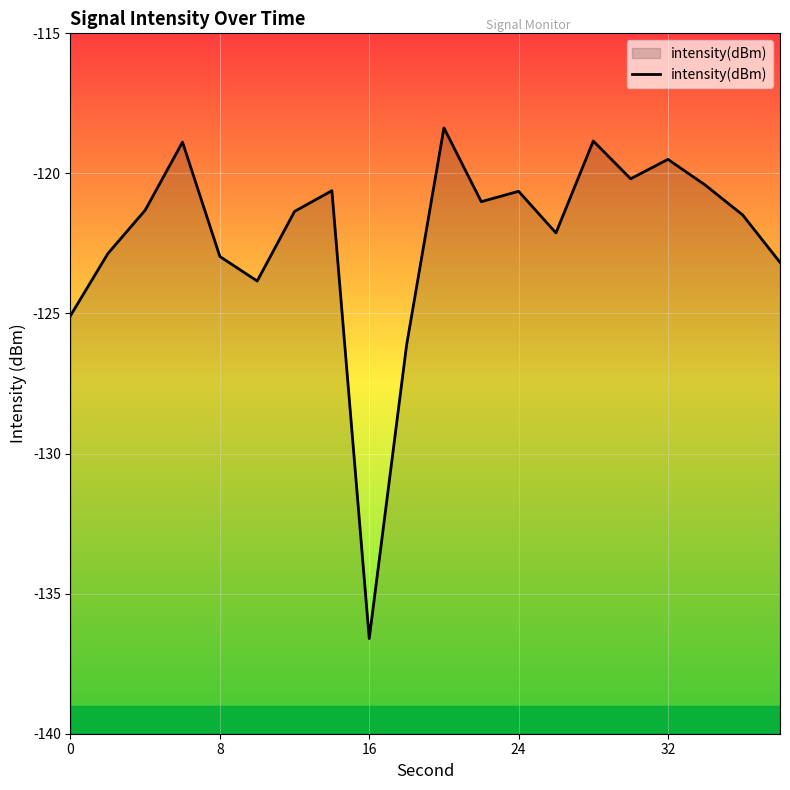

Which label corresponds to the smallest value in the chart?

16